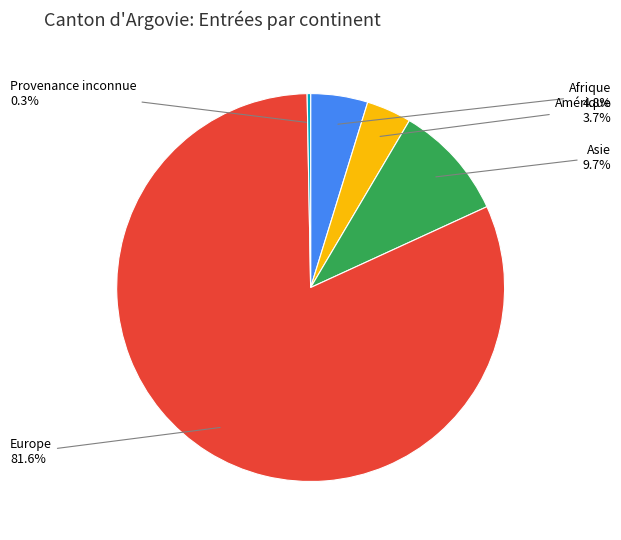

How many segments does this pie chart have?

5